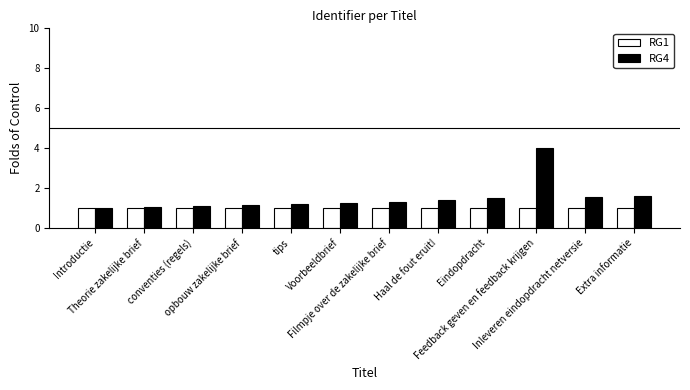

What is the value of the RG1 bar at the 8th from the left?

1.0